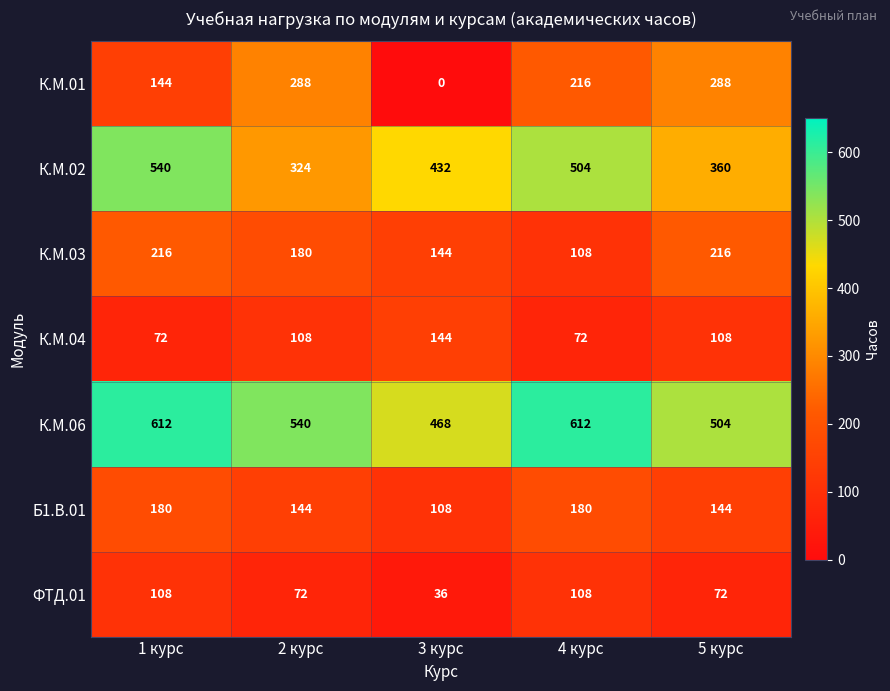

Rank the series by their maximum value, from highest to lowest.

К.М.06, К.М.02, К.М.01, К.М.03, Б1.В.01, К.М.04, ФТД.01